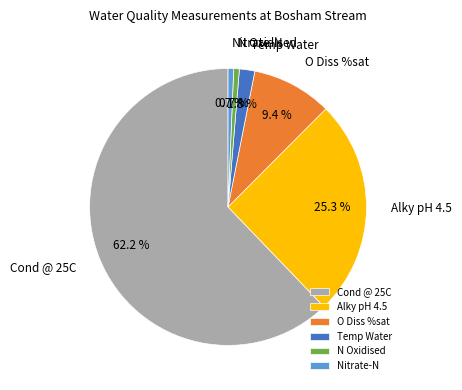

Which category has the biggest portion of the pie?

Cond @ 25C